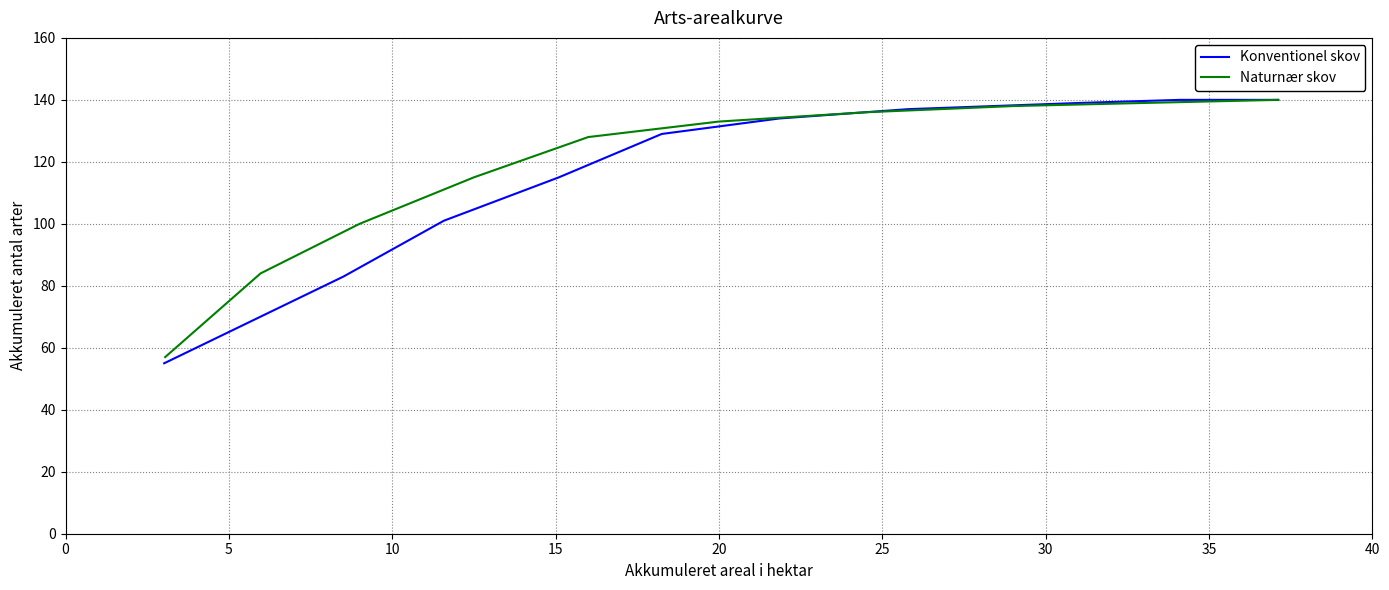

Which series has the widest spread of values?

Konventionel skov